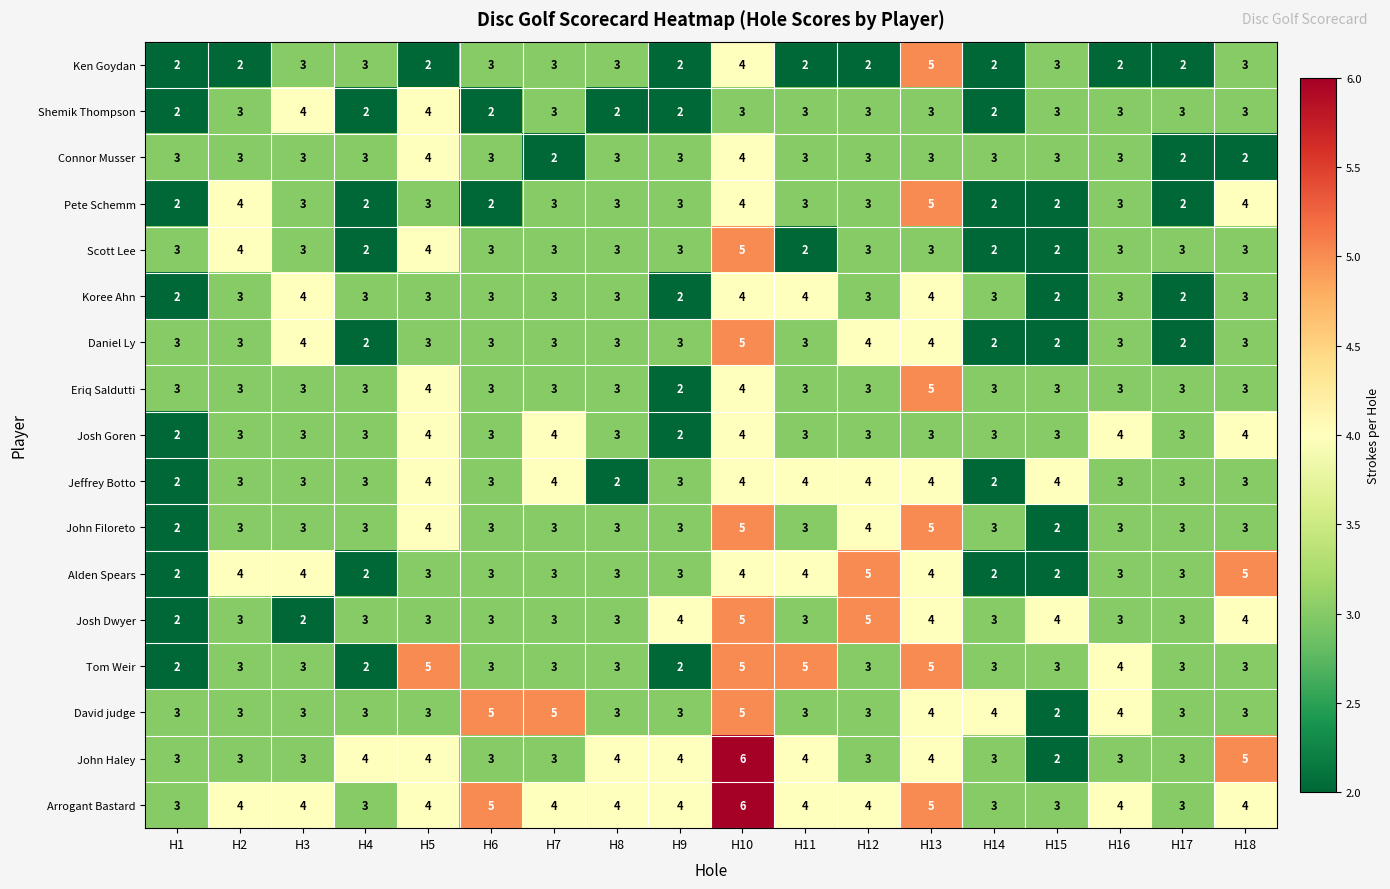

Count the Shemik Thompson values in the range 2 to 3.

16